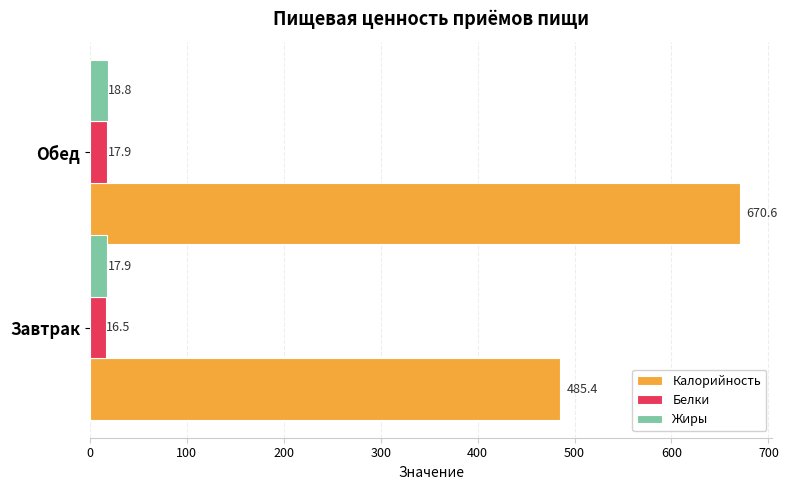

At which category is the sum across all series the highest?

Обед